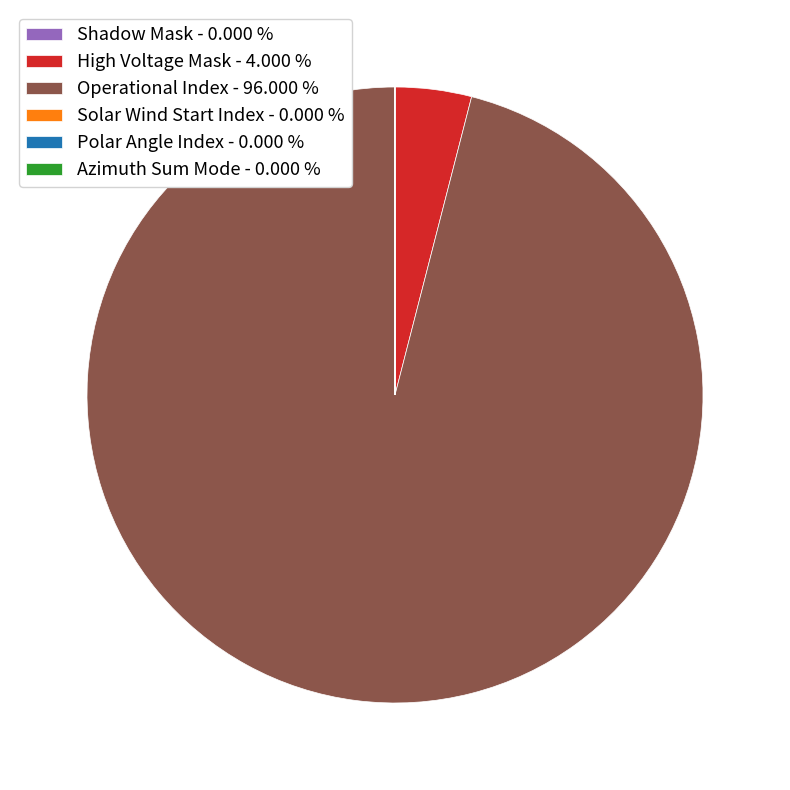

Which category accounts for the majority?

Operational Index